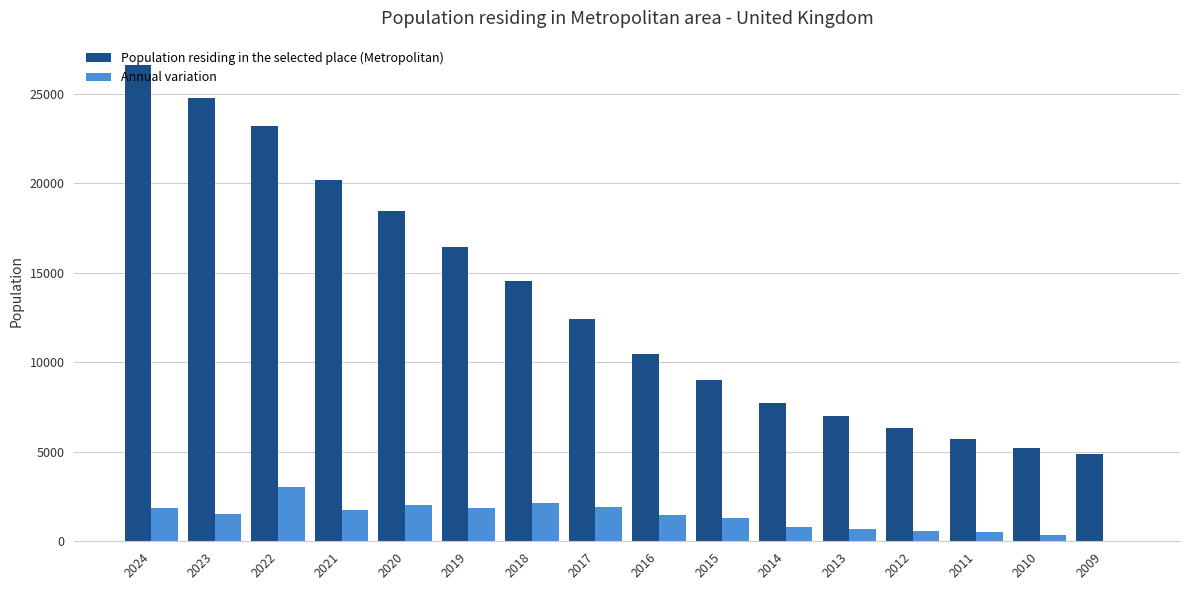

Between 2018 and 2012, which series saw the biggest shift?

Population residing in the selected place (Metropolitan)